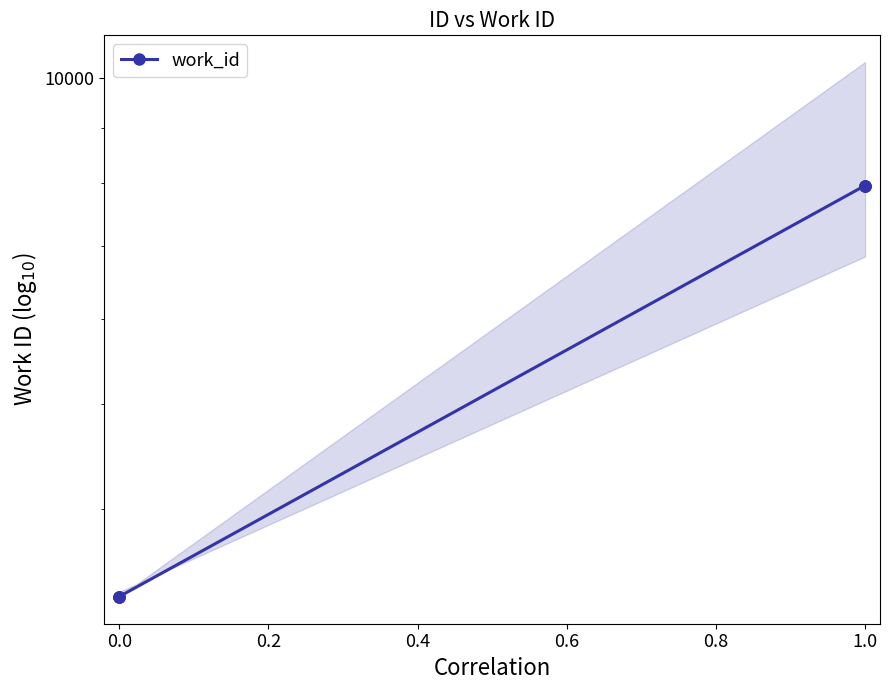

What is the sum of all values?

33848